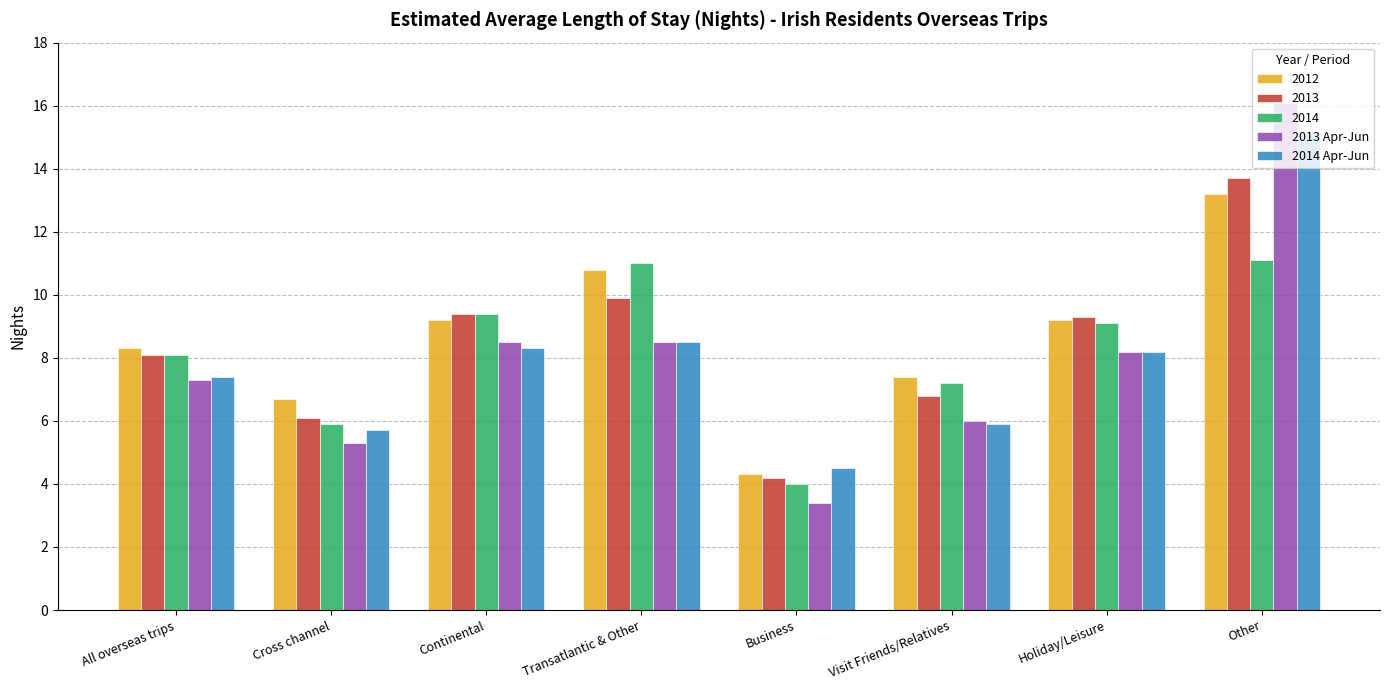

The 2014 Apr-Jun series shows 4.6 at Transatlantic & Other. True or false?

False